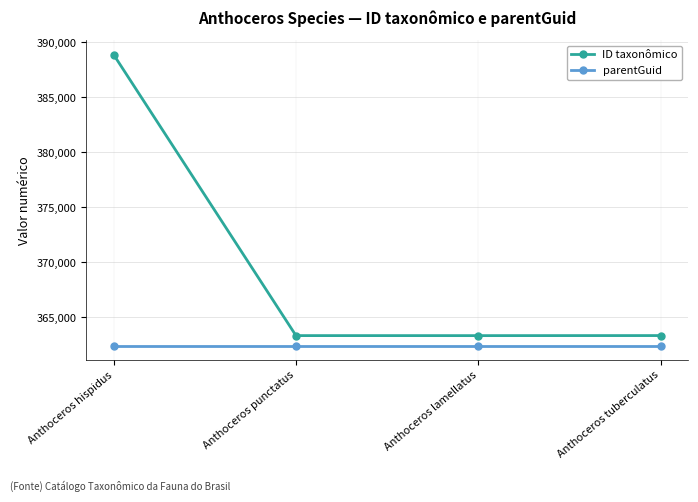

Rank the series at Anthoceros tuberculatus from highest to lowest value.

ID taxonômico, parentGuid